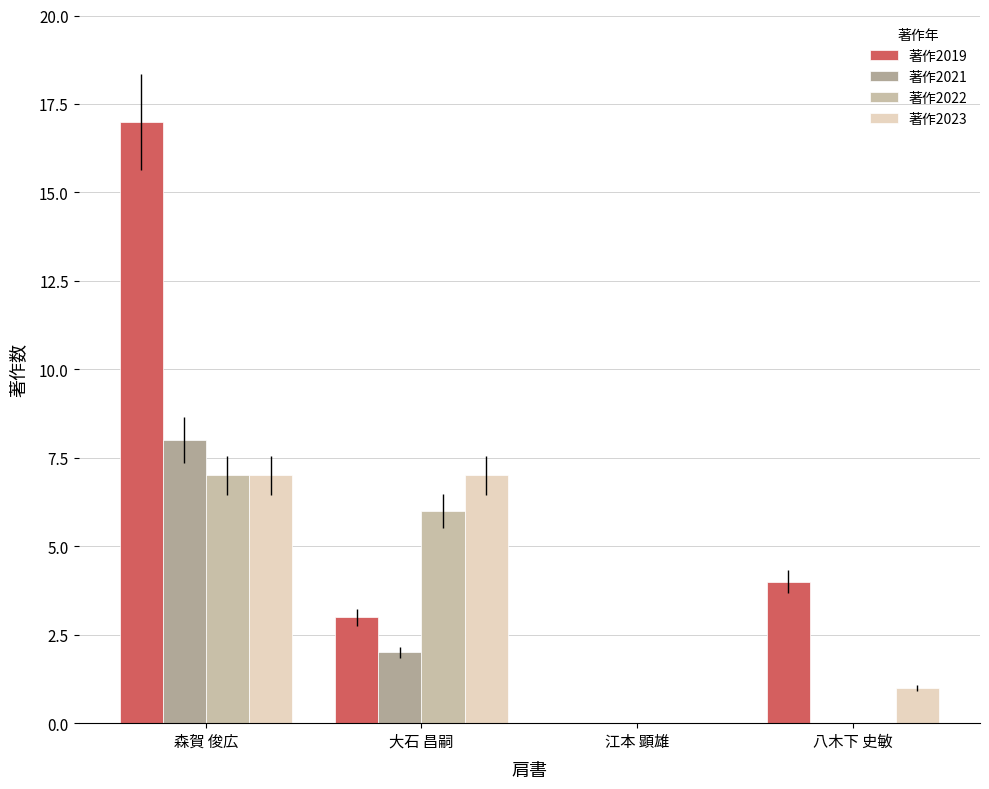

What is the sum of all 著作2019 values?

24